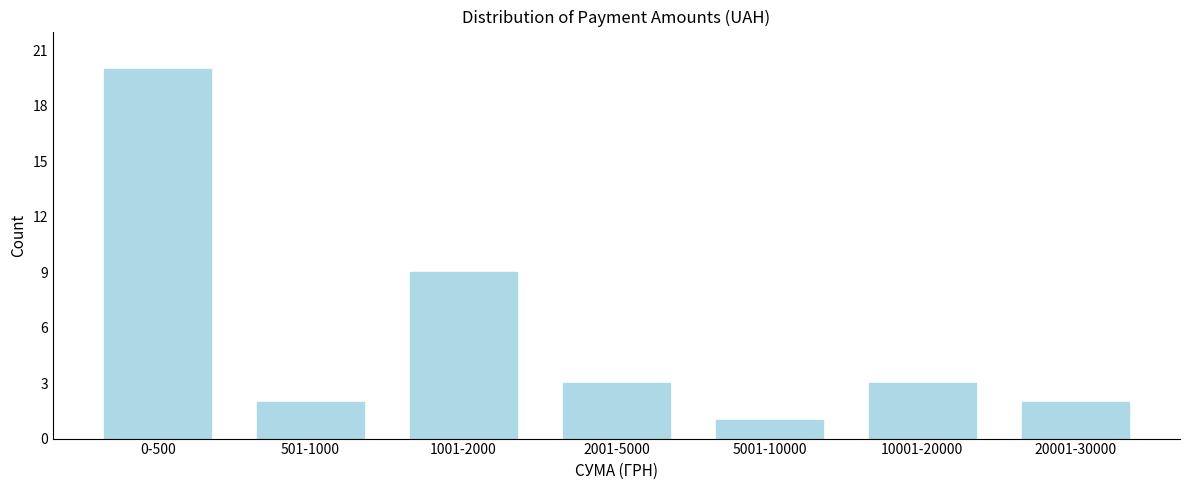

Reading left to right, list all the values displayed in this chart.

20	2	9	3	1	3	2